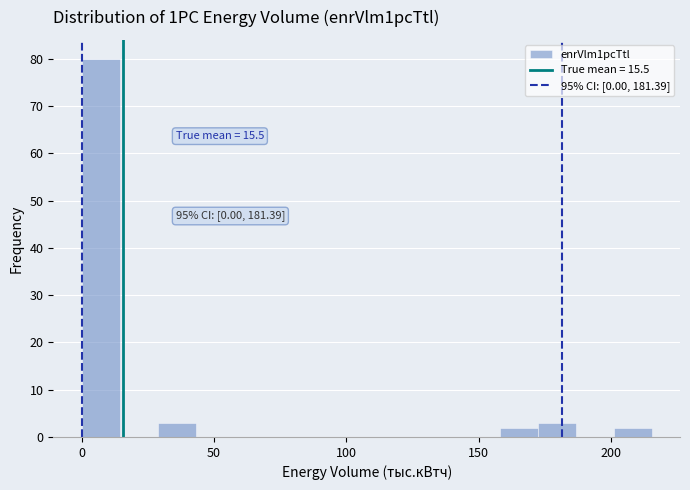

Around what value on the x-axis is the tallest bar? Give the approximate position of its centre, as read against the axis.

5